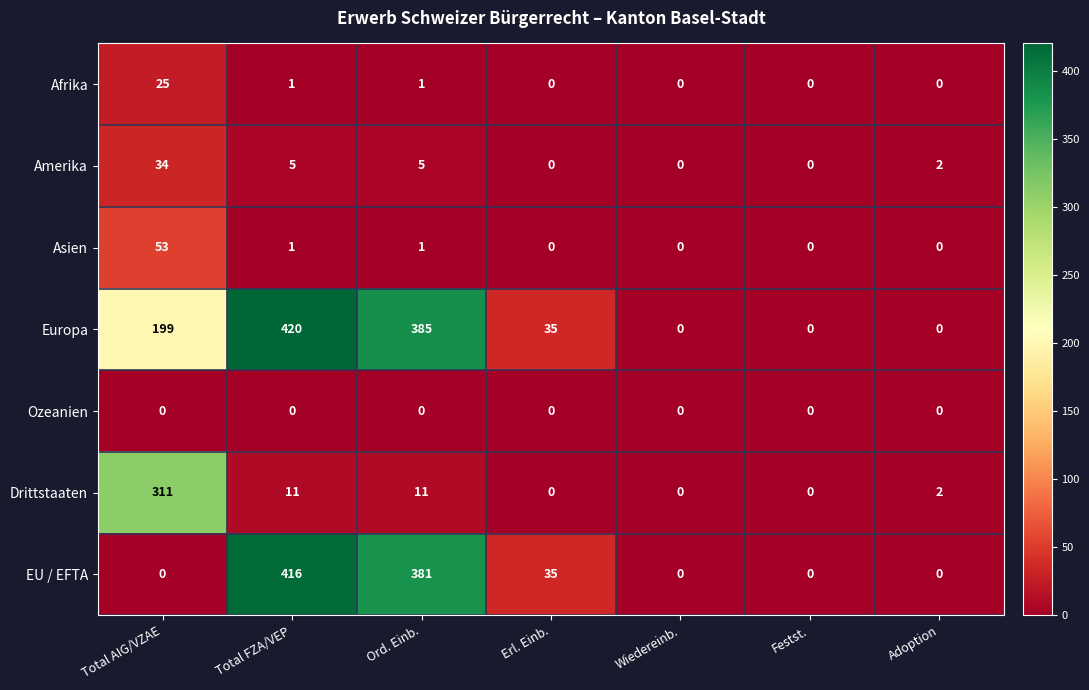

List the series in order of their peak value, highest first.

Europa, EU / EFTA, Drittstaaten, Asien, Amerika, Afrika, Ozeanien